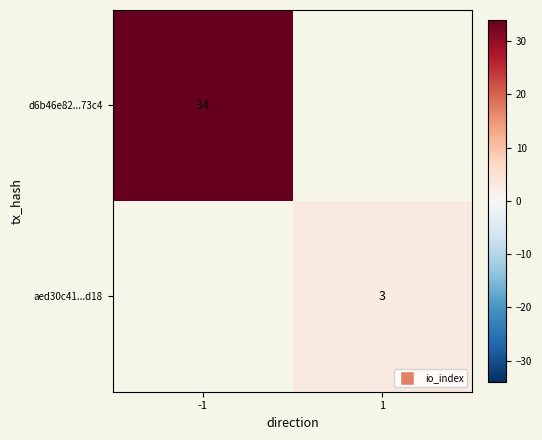

True or false: d6b46e82...73c4 has a value of 53 at -1.

False